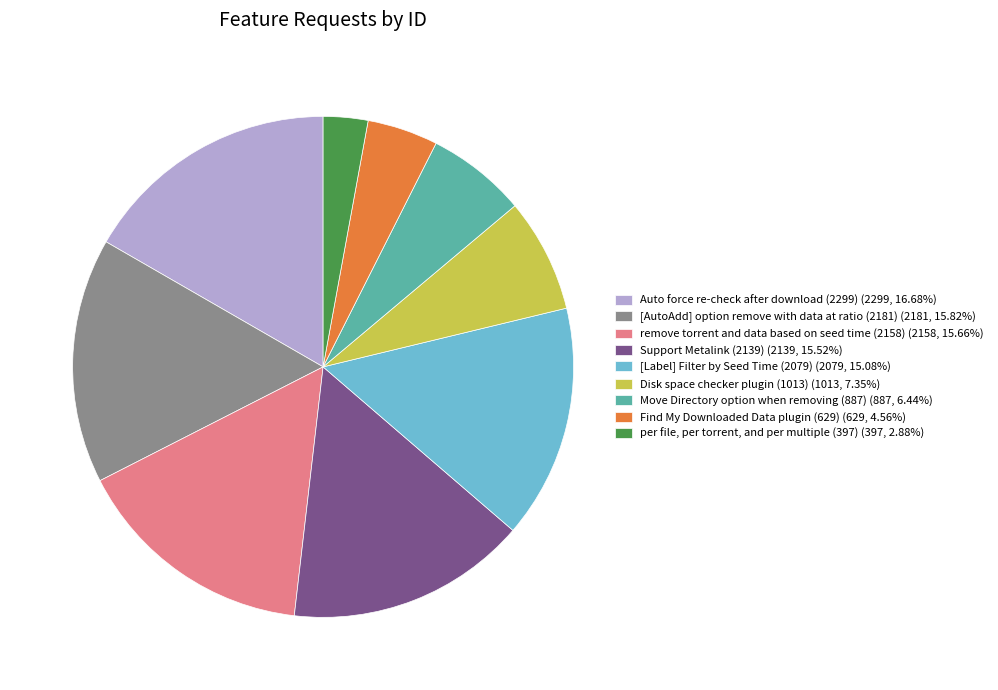

Which has a higher value, [Label] Filter by Seed Time (2079) or remove torrent and data based on seed time (2158)?

remove torrent and data based on seed time (2158)